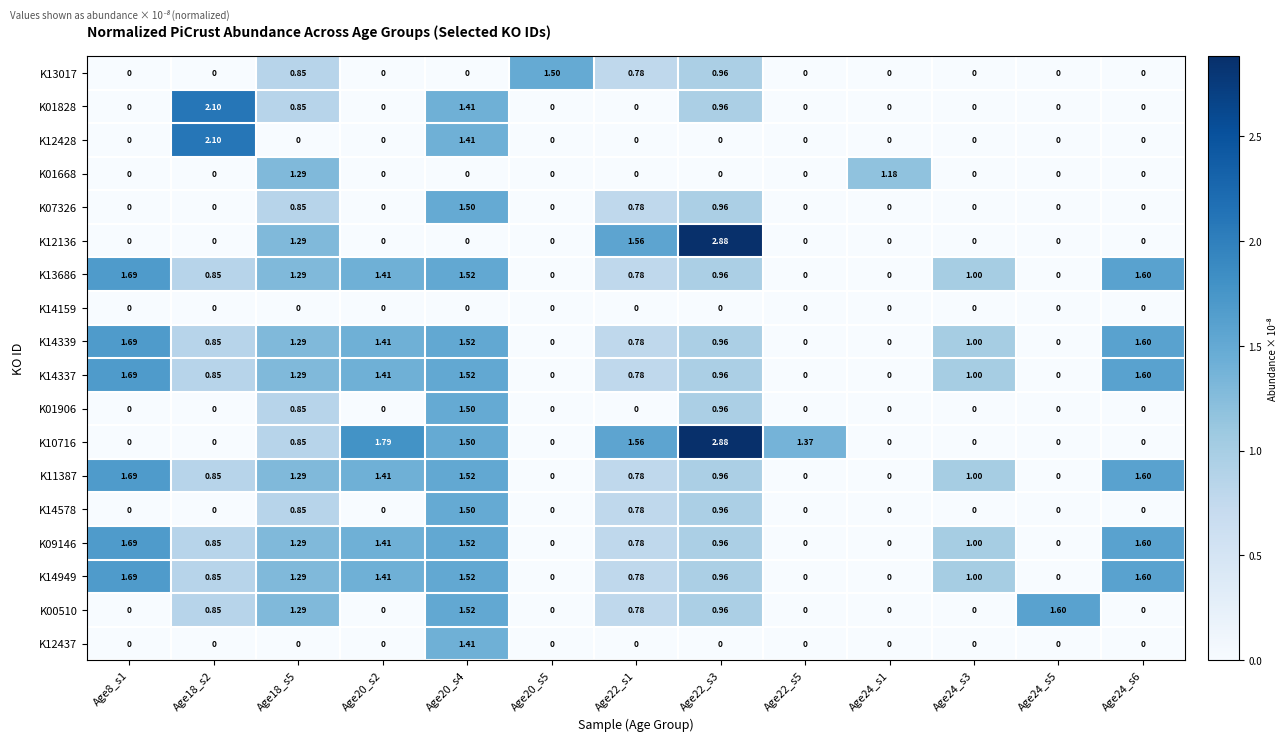

Which series has the largest range (max minus min)?

K12136